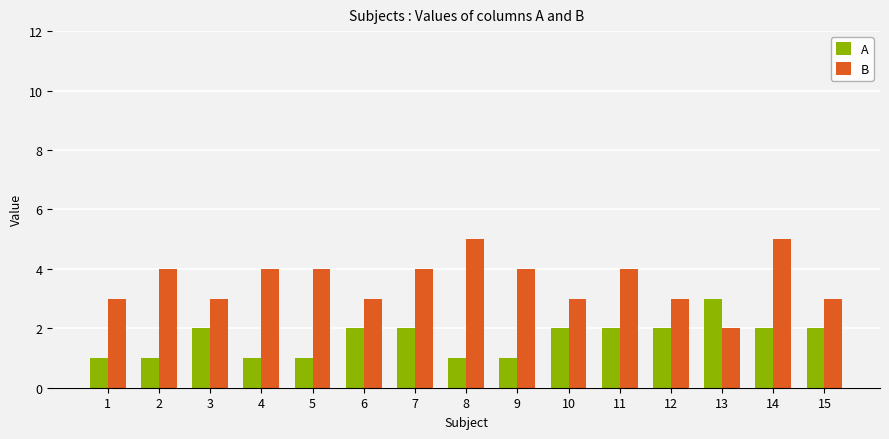

Are the bars horizontal?

No